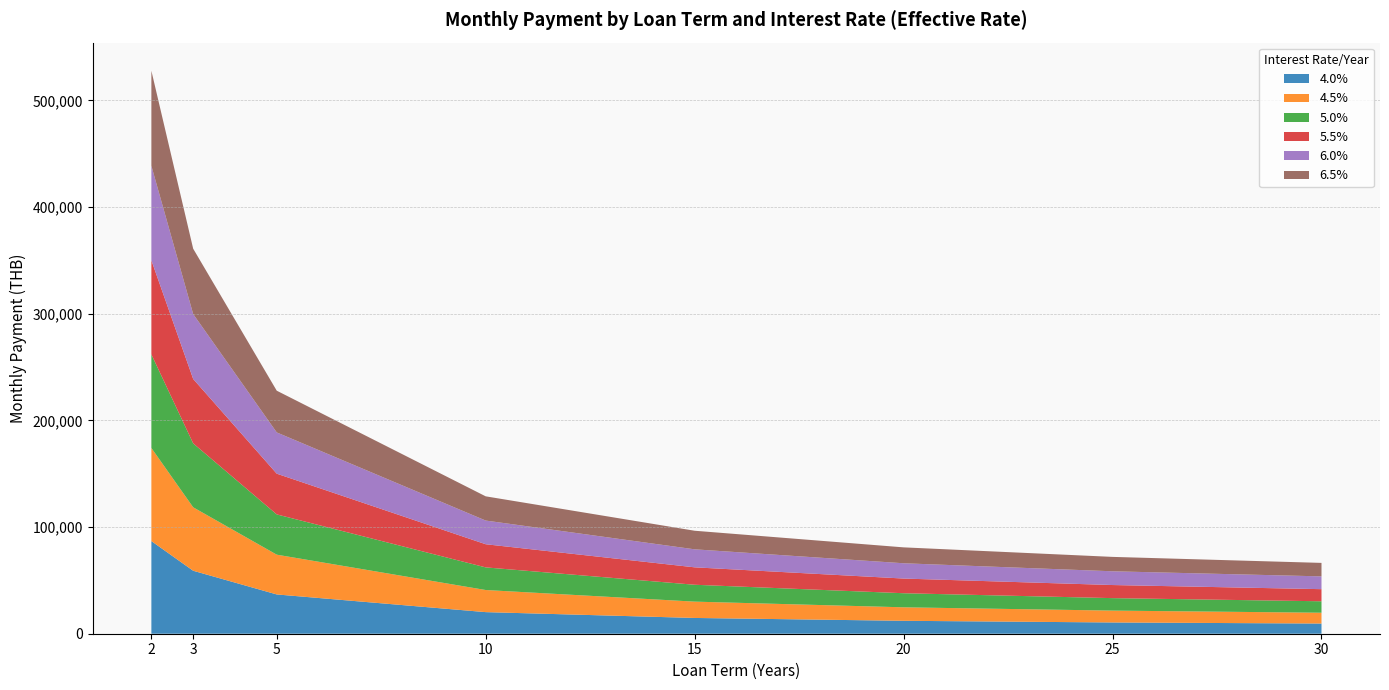

The value of 4.0% at 5 is 63065. True or false?

False